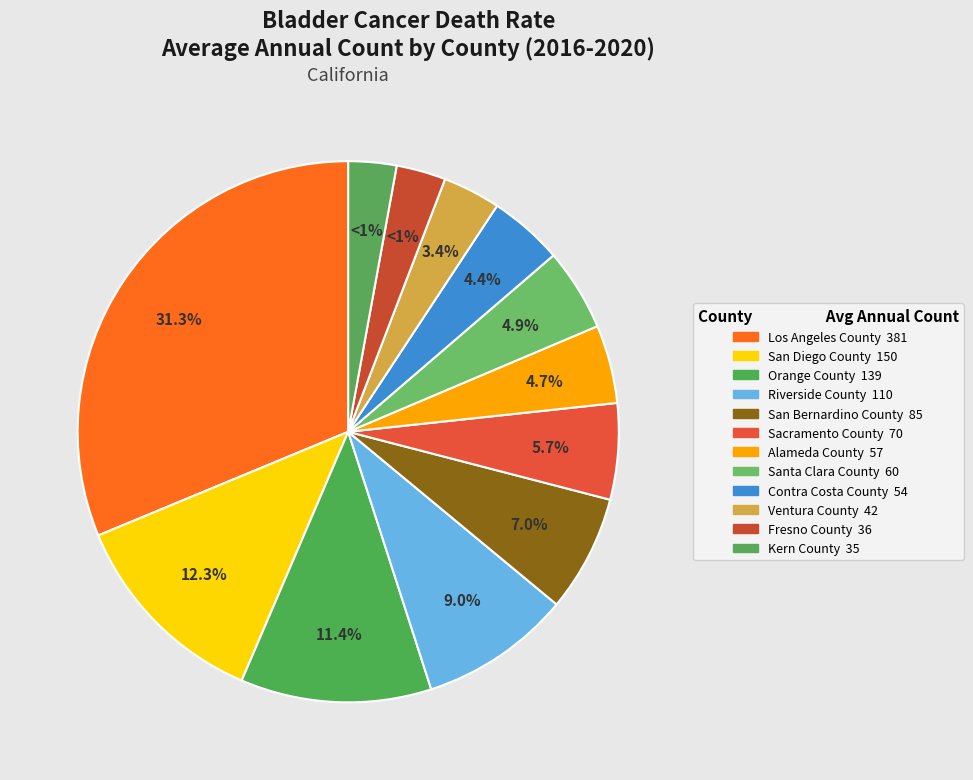

Combined, what portion of the pie is Kern County and Contra Costa County?

7.3%